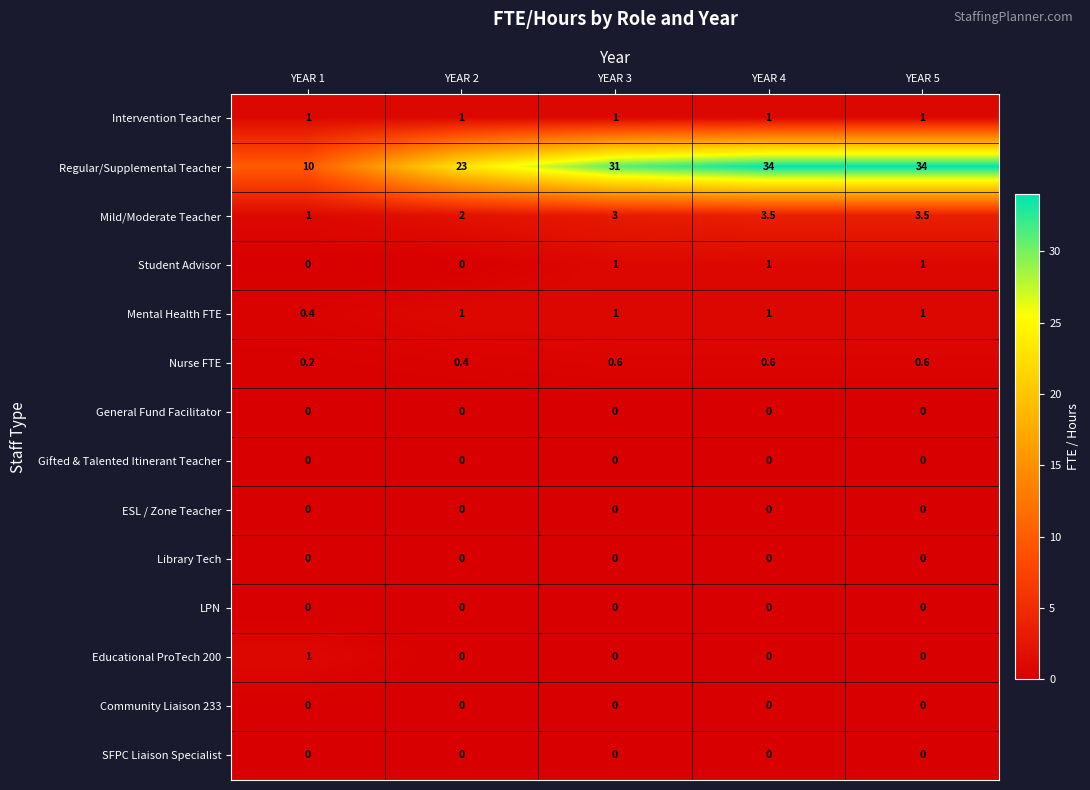

What is the difference between the maximum and minimum values in the Educational ProTech 200 series?

1.0